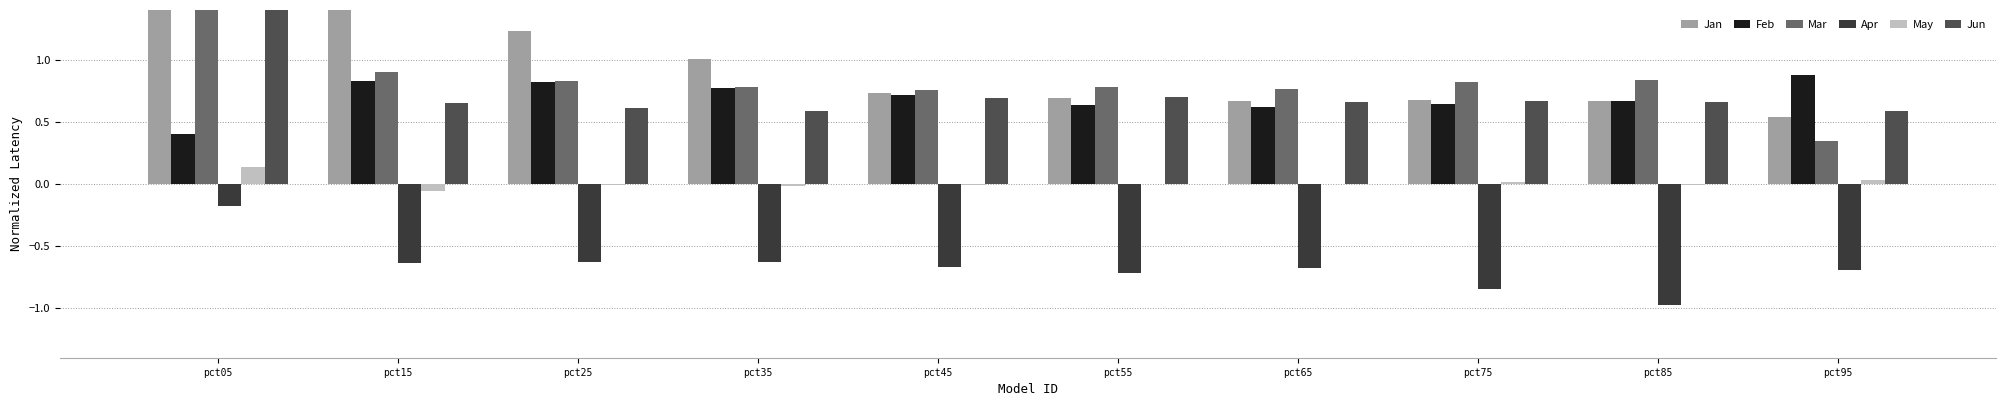

The Jun series shows 0.9 at pct75. True or false?

False